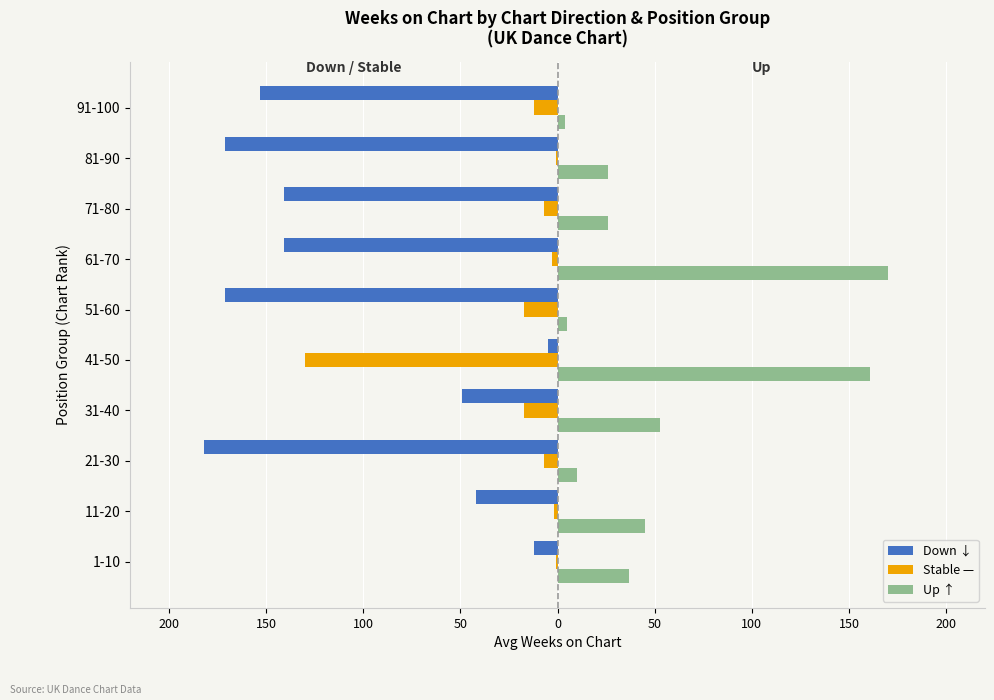

What are all the series names shown in the legend?

Down ↓, Stable —, Up ↑